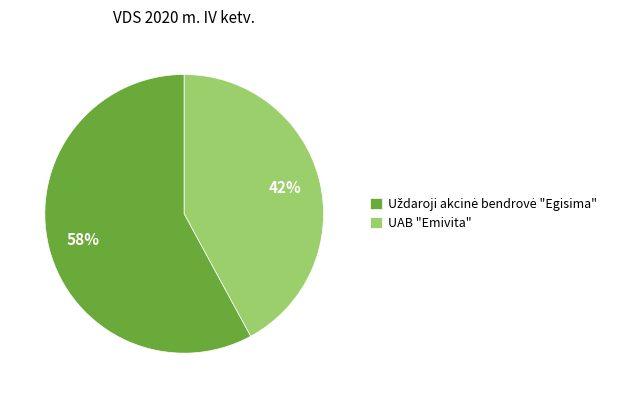

To the nearest percent, what is the average slice percentage?

50%